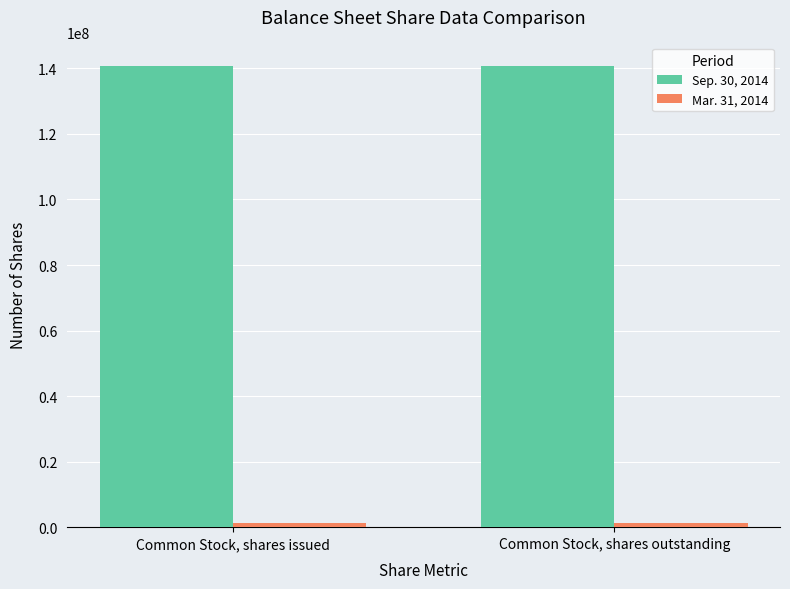

What is the minimum value shown in the chart?

1159745